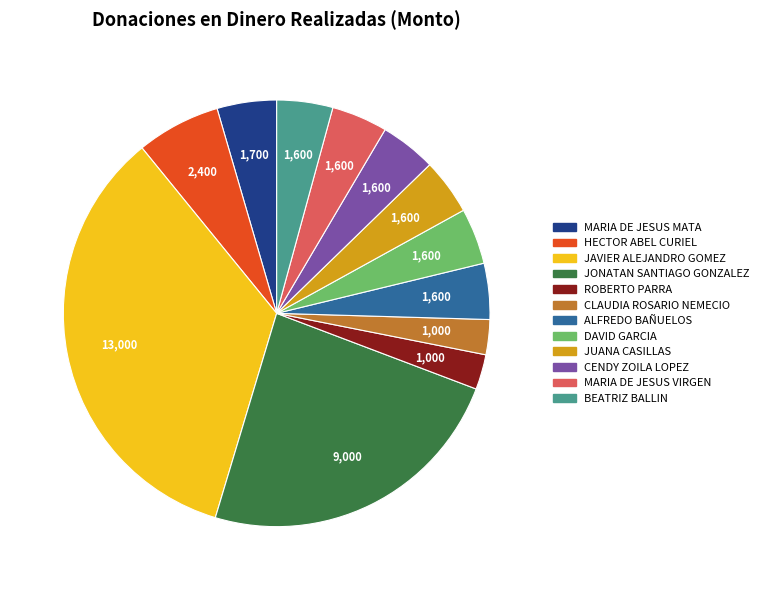

Is the sum of CENDY ZOILA LOPEZ and JUANA CASILLAS greater than half?

No